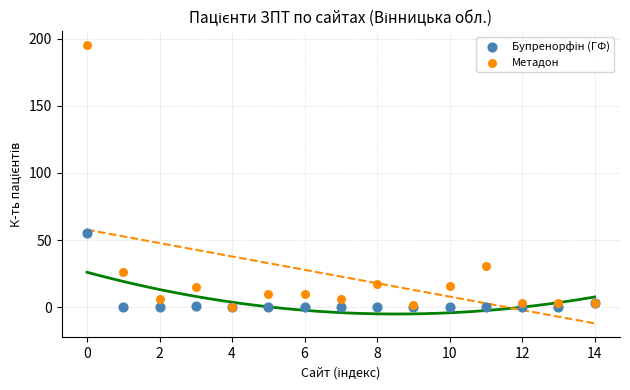

In the Метадон series, what Y value is closest to 97?

31